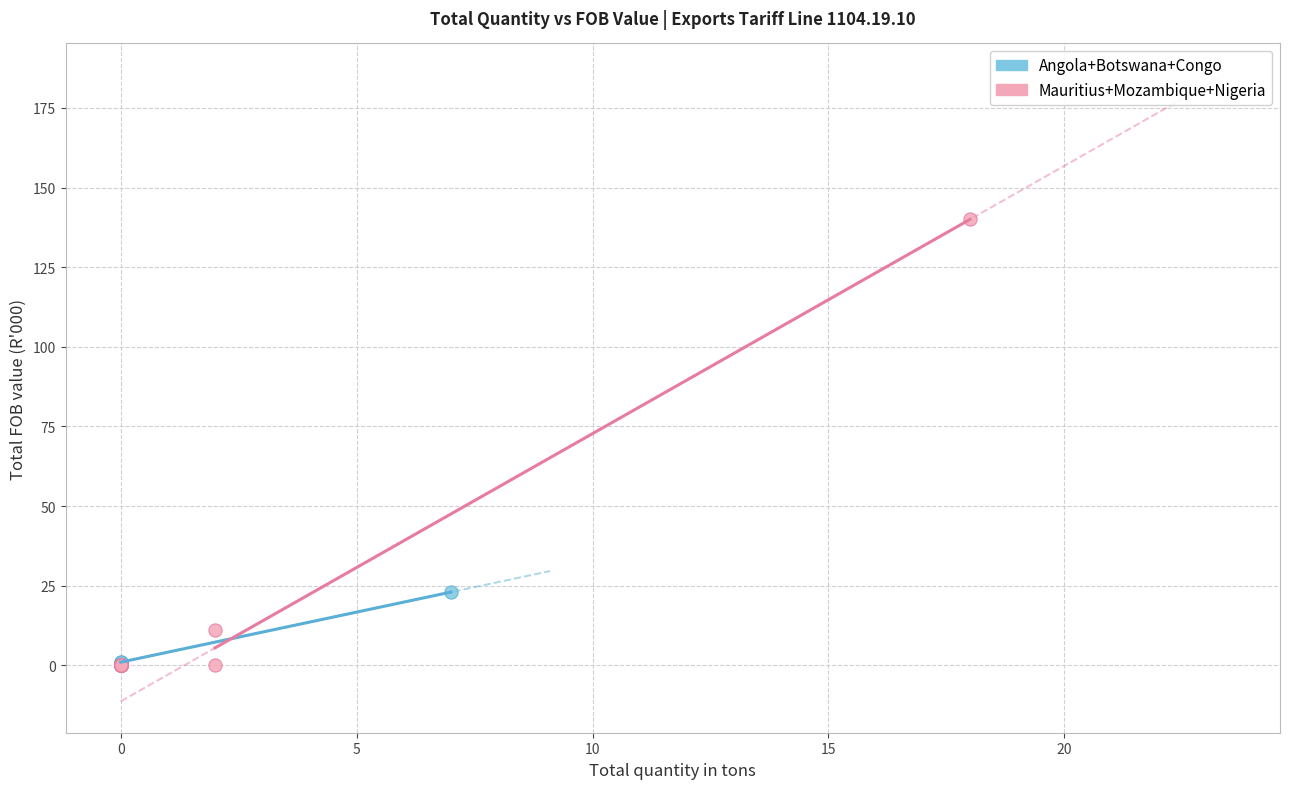

What are all the series names shown in the legend?

Angola+Botswana+Congo, Mauritius+Mozambique+Nigeria